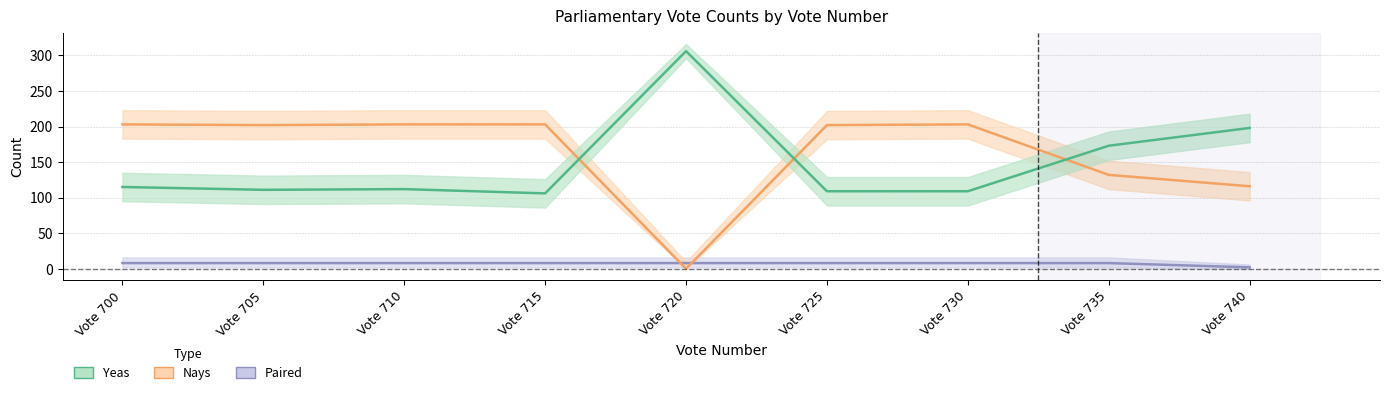

True or false: Yeas and Paired cross at least once.

False